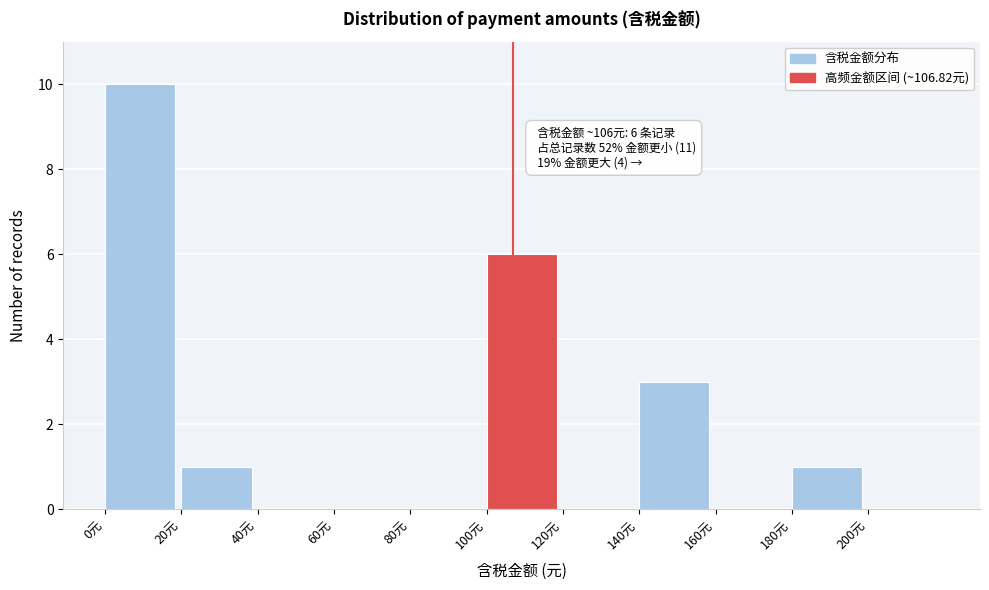

Which range on the x-axis has the tallest bar?

0 to 20